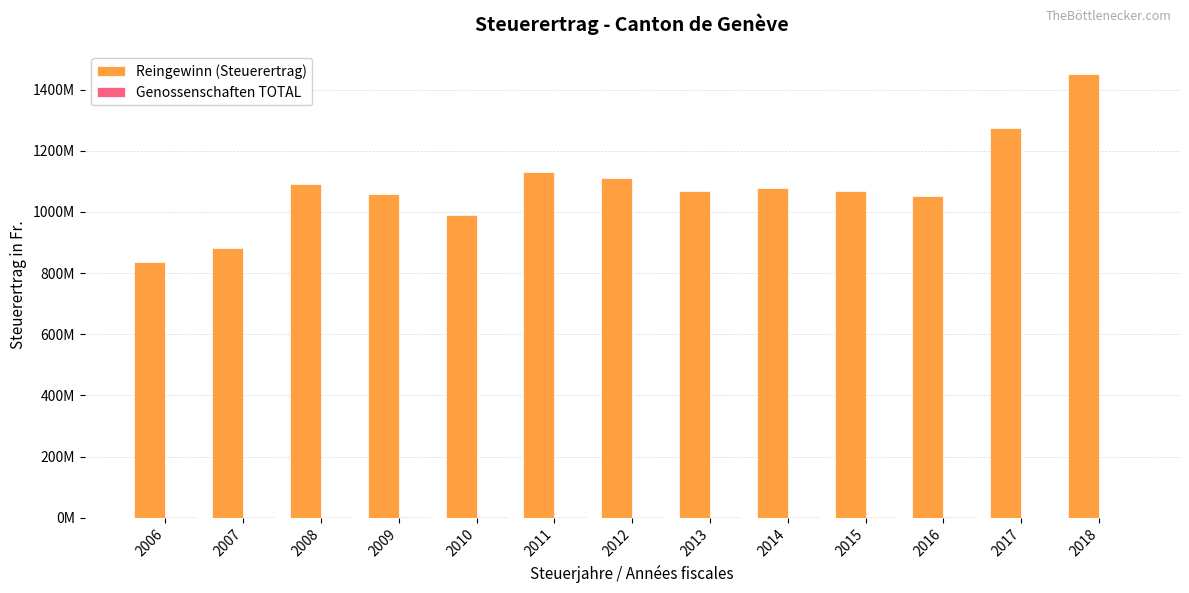

How many data points in Reingewinn (Steuerertrag) are less than 1068311493?

6